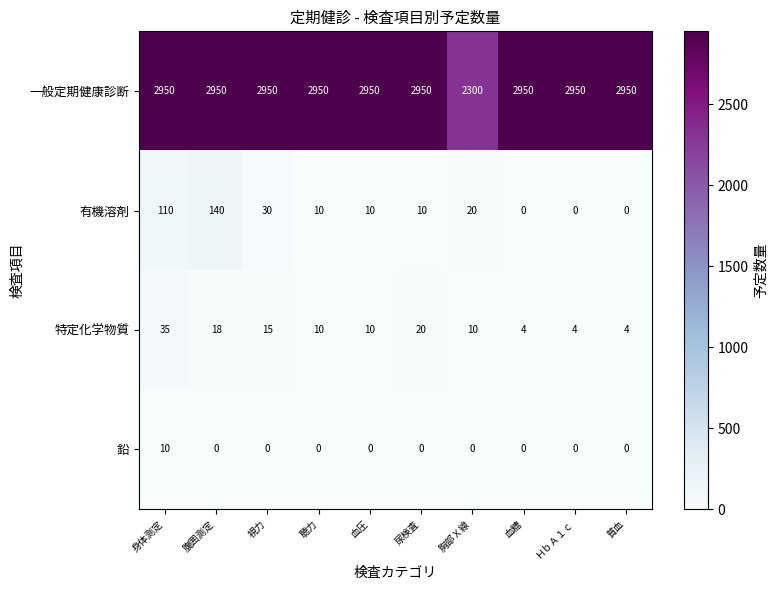

What is the maximum value shown in the chart?

2950